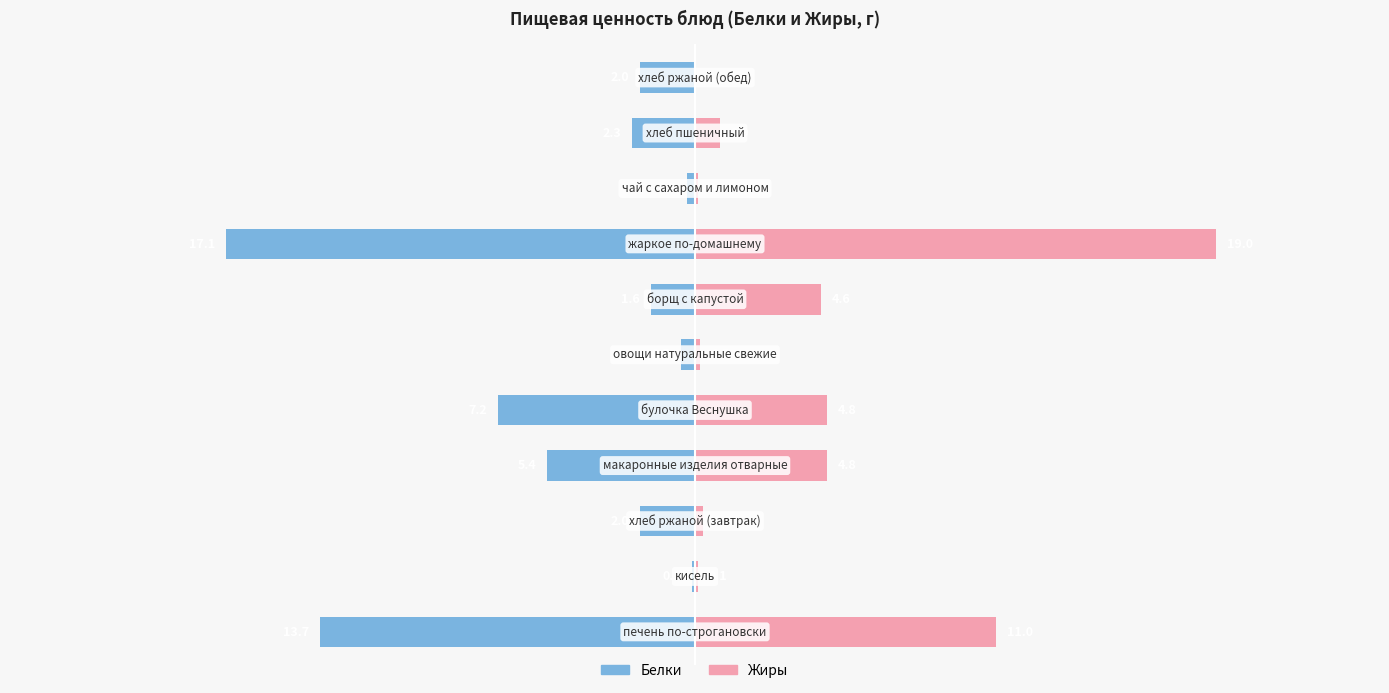

Rank the series by their maximum value, from highest to lowest.

Жиры, Белки